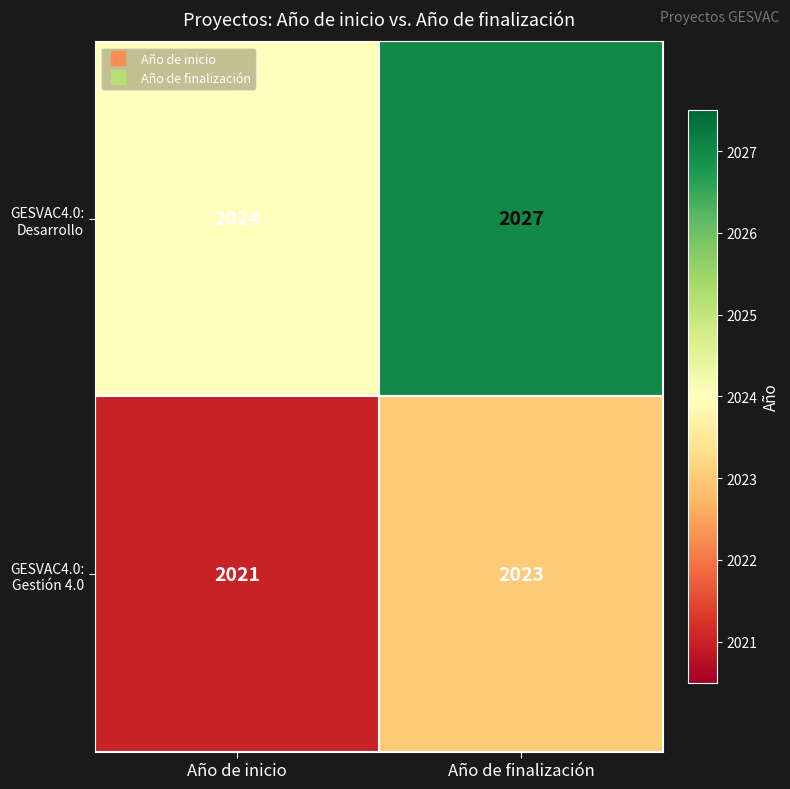

The GESVAC4.0: Gestión 4.0 series shows 2023 at Año de finalización. True or false?

True